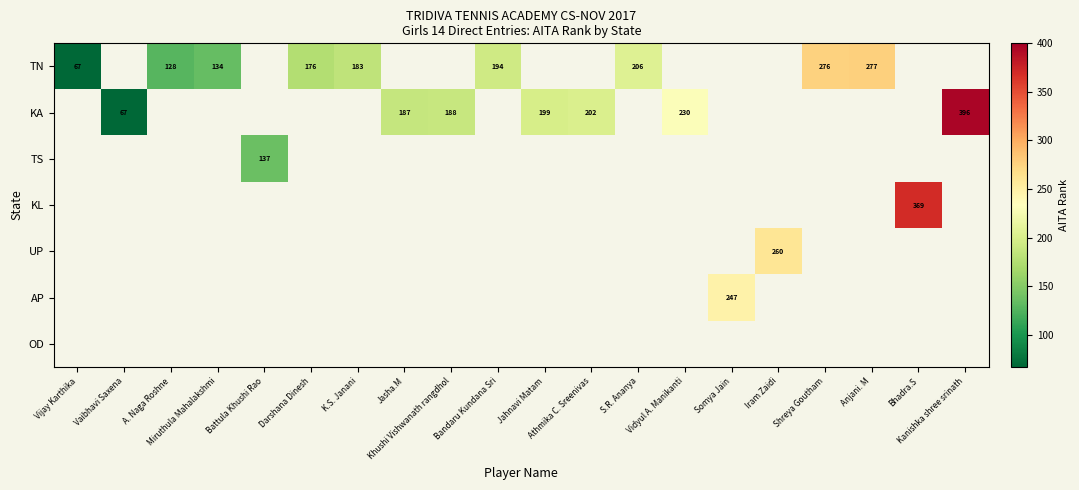

How many data points does each series have?

20